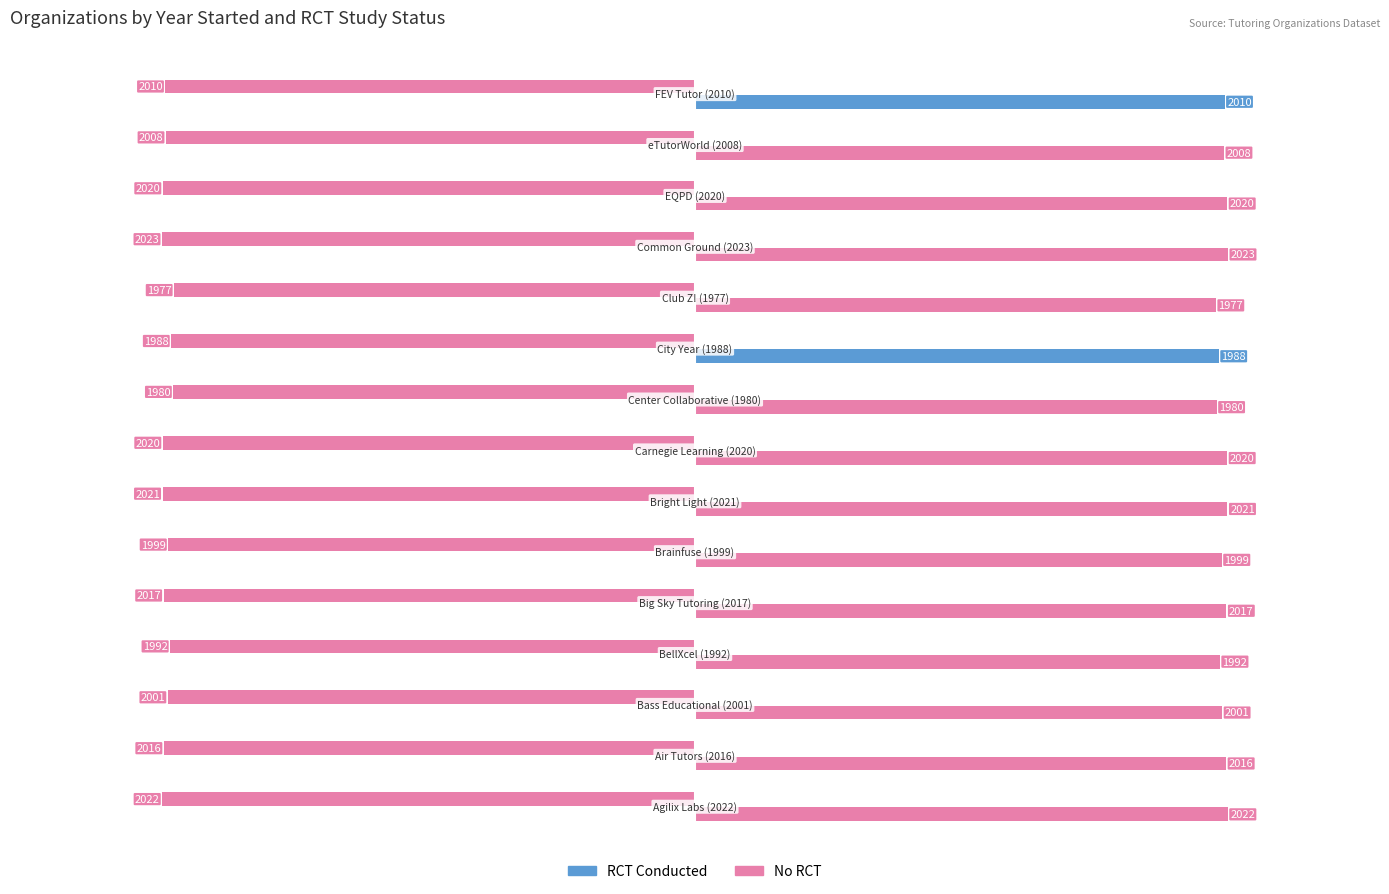

Are the bars horizontal?

Yes